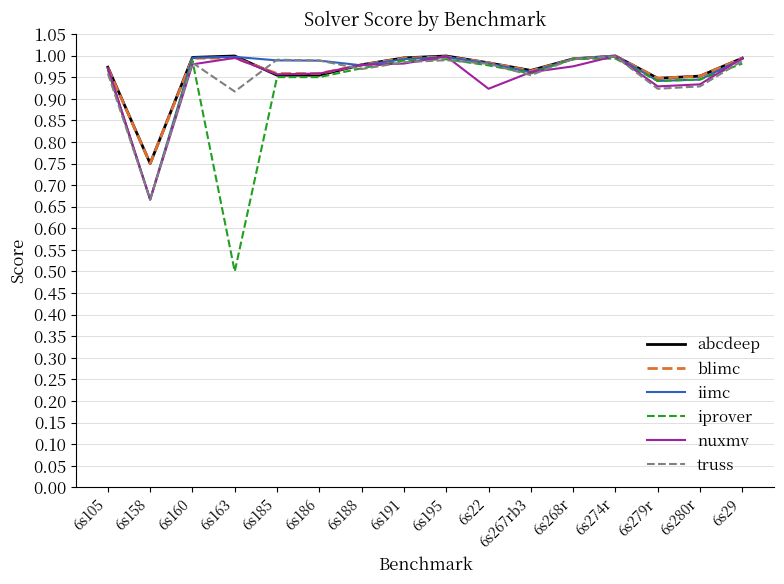

Which series changed the most between 6s195 and 6s267rb3?

nuxmv